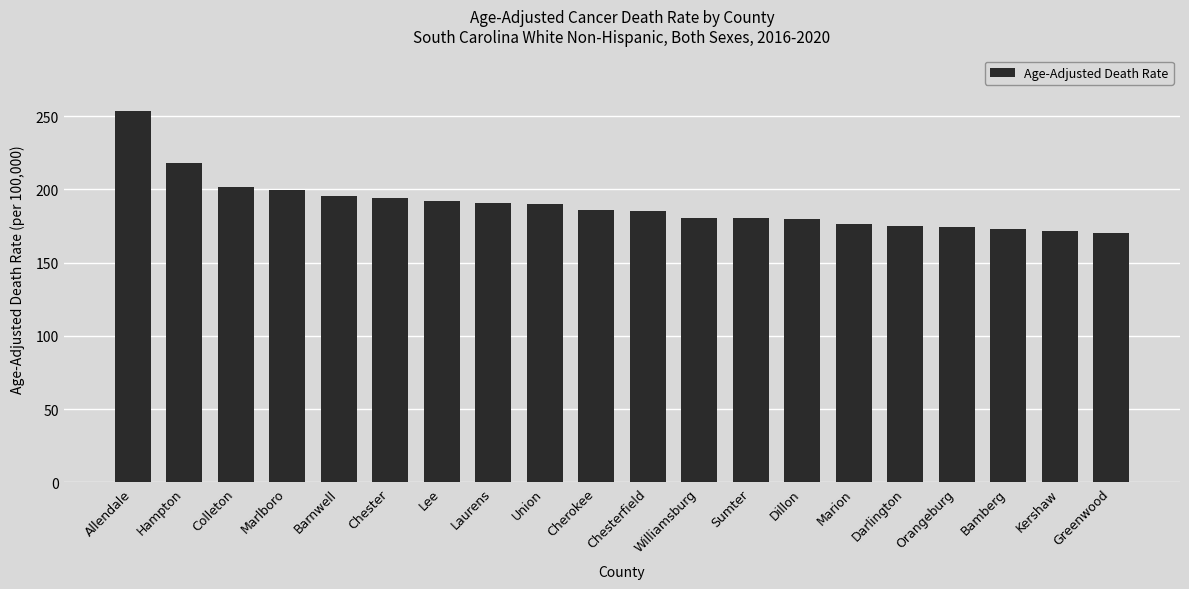

What is the change in value from Union to Bamberg?

-17.6